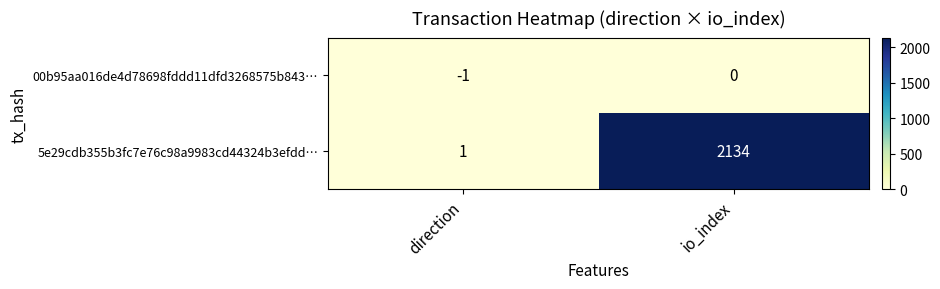

Which series changed the most between direction and io_index?

5e29cdb355b3fc7e76c98a9983cd44324b3efdd…